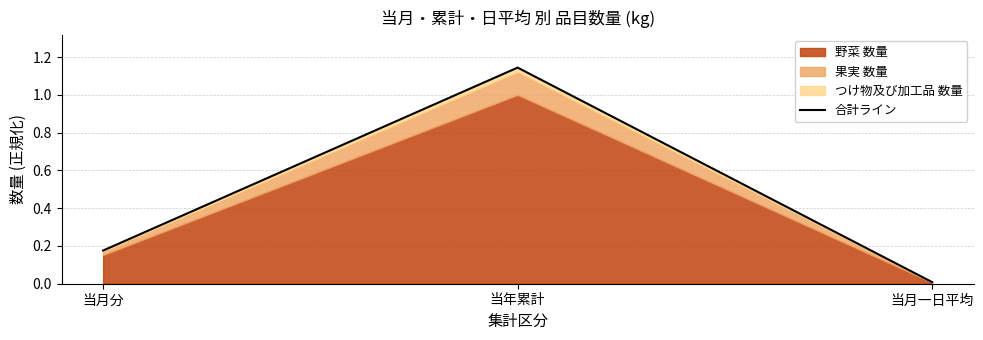

Is it true that the value at 当月一日平均 is 0.0?

False